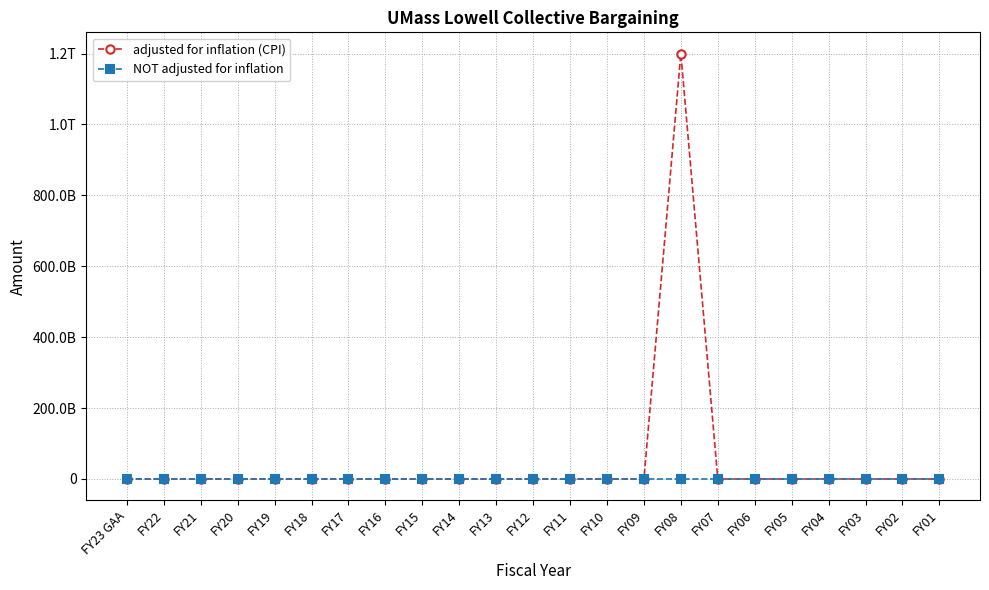

What are all the series names shown in the legend?

adjusted for inflation (CPI), NOT adjusted for inflation